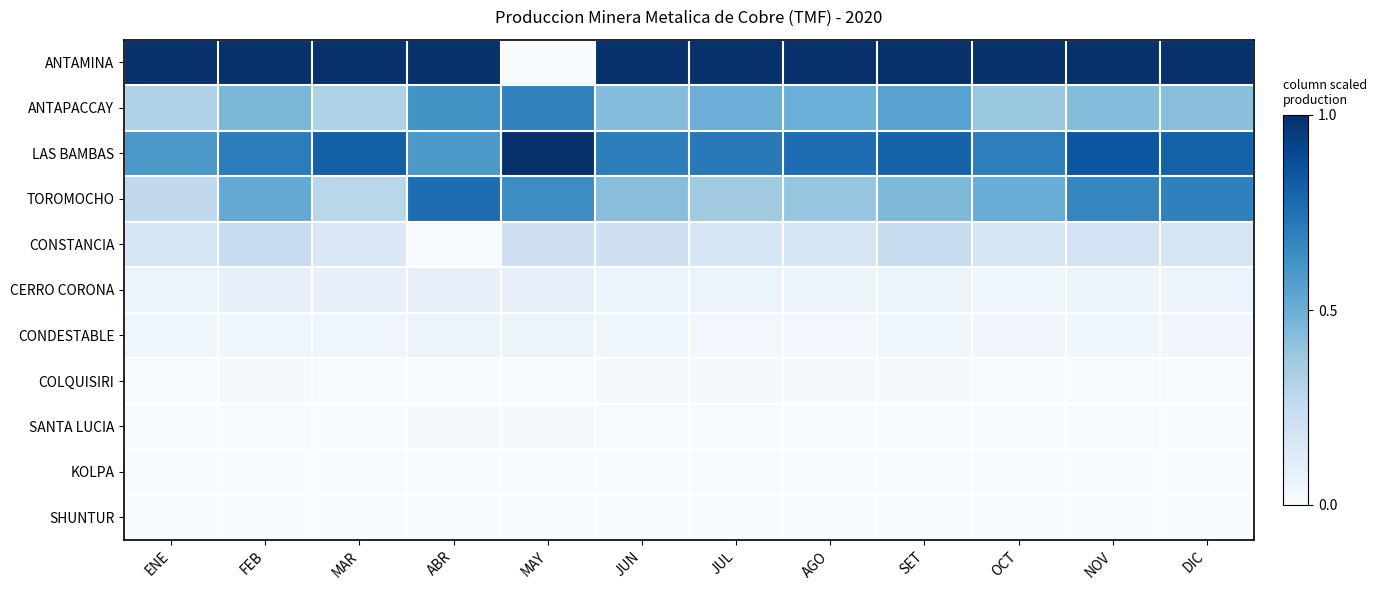

Reading left to right, transcribe all the data shown in this chart.

ANTAMINA: ENE=1.0	FEB=1.0	MAR=1.0	ABR=1.0	MAY=0.0	JUN=1.0	JUL=1.0	AGO=1.0	SET=1.0	OCT=1.0	NOV=1.0	DIC=1.0
ANTAPACCAY: ENE=0.3	FEB=0.5	MAR=0.3	ABR=0.6	MAY=0.7	JUN=0.4	JUL=0.5	AGO=0.5	SET=0.6	OCT=0.4	NOV=0.4	DIC=0.4
LAS BAMBAS: ENE=0.6	FEB=0.7	MAR=0.8	ABR=0.6	MAY=1.0	JUN=0.7	JUL=0.7	AGO=0.8	SET=0.8	OCT=0.7	NOV=0.9	DIC=0.8
TOROMOCHO: ENE=0.3	FEB=0.5	MAR=0.3	ABR=0.8	MAY=0.6	JUN=0.4	JUL=0.4	AGO=0.4	SET=0.5	OCT=0.5	NOV=0.7	DIC=0.7
CONSTANCIA: ENE=0.2	FEB=0.2	MAR=0.1	ABR=0.0	MAY=0.2	JUN=0.2	JUL=0.2	AGO=0.2	SET=0.2	OCT=0.2	NOV=0.2	DIC=0.2
CERRO CORONA: ENE=0.1	FEB=0.1	MAR=0.1	ABR=0.1	MAY=0.1	JUN=0.1	JUL=0.1	AGO=0.0	SET=0.1	OCT=0.0	NOV=0.0	DIC=0.1
CONDESTABLE: ENE=0.0	FEB=0.0	MAR=0.0	ABR=0.1	MAY=0.1	JUN=0.0	JUL=0.0	AGO=0.0	SET=0.0	OCT=0.0	NOV=0.0	DIC=0.0
COLQUISIRI: ENE=0.0	FEB=0.0	MAR=0.0	ABR=0.0	MAY=0.0	JUN=0.0	JUL=0.0	AGO=0.0	SET=0.0	OCT=0.0	NOV=0.0	DIC=0.0
SANTA LUCIA: ENE=0.0	FEB=0.0	MAR=0.0	ABR=0.0	MAY=0.0	JUN=0.0	JUL=0.0	AGO=0.0	SET=0.0	OCT=0.0	NOV=0.0	DIC=0.0
KOLPA: ENE=0.0	FEB=0.0	MAR=0.0	ABR=0.0	MAY=0.0	JUN=0.0	JUL=0.0	AGO=0.0	SET=0.0	OCT=0.0	NOV=0.0	DIC=0.0
SHUNTUR: ENE=0.0	FEB=0.0	MAR=0.0	ABR=0.0	MAY=0.0	JUN=0.0	JUL=0.0	AGO=0.0	SET=0.0	OCT=0.0	NOV=0.0	DIC=0.0